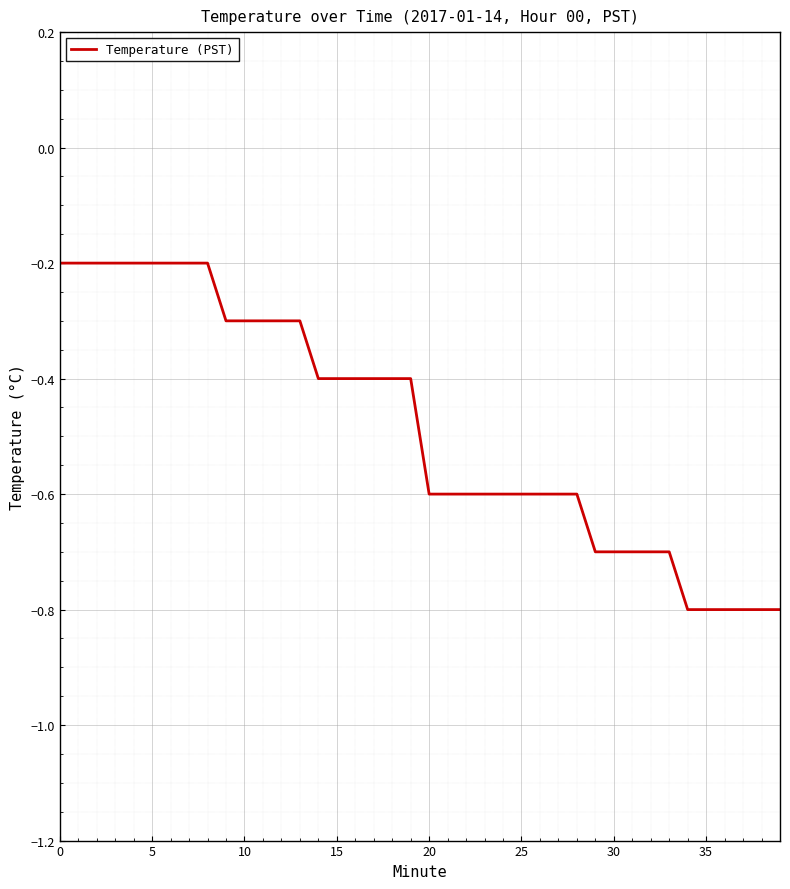

How many distinct data groups are displayed?

1